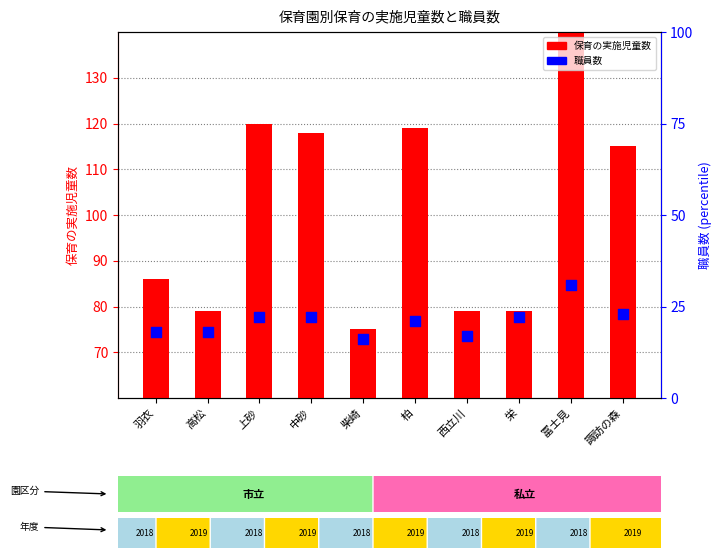

What is the total value across all series at 羽衣?

104